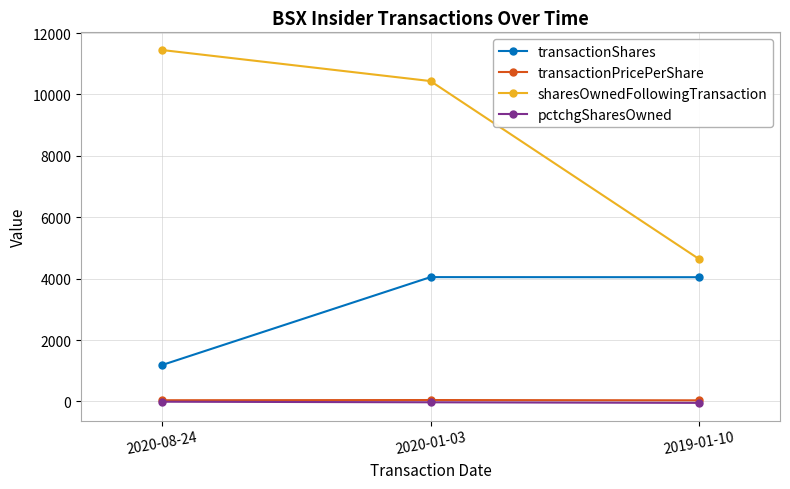

What is the highest value of the transactionShares series?

4050.0